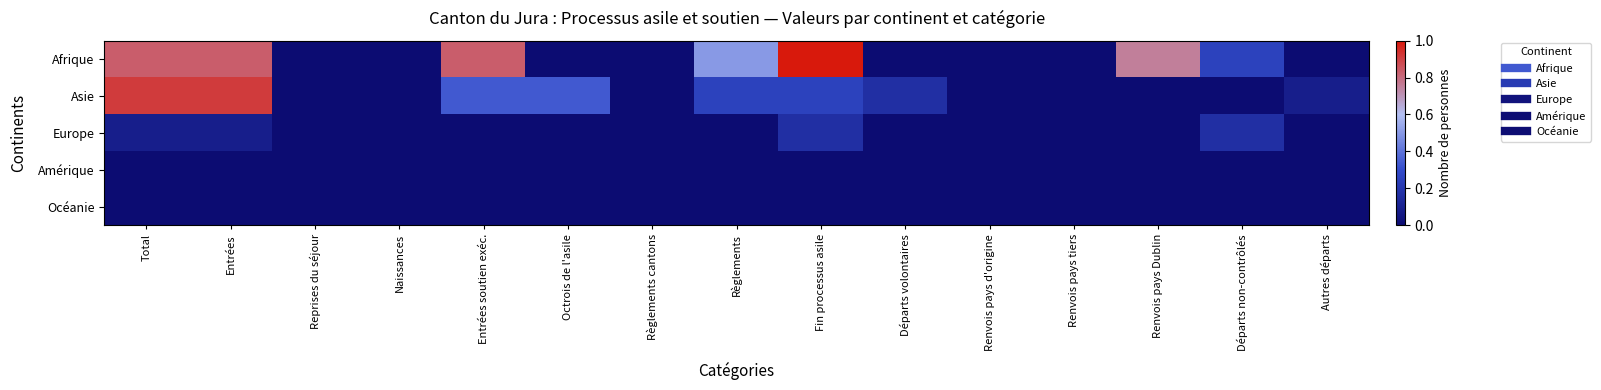

Reading left to right, transcribe all the data shown in this chart.

Afrique: Total=0.8	Entrées=0.8	Reprises du séjour=0.0	Naissances=0.0	Entrées soutien exéc.=0.8	Octrois de l'asile=0.0	Règlements cantons=0.0	Règlements=0.5	Fin processus asile=1.0	Départs volontaires=0.0	Renvois pays d'origine=0.0	Renvois pays tiers=0.0	Renvois pays Dublin=0.8	Départs non-contrôlés=0.2	Autres départs=0.0
Asie: Total=0.9	Entrées=0.9	Reprises du séjour=0.0	Naissances=0.0	Entrées soutien exéc.=0.3	Octrois de l'asile=0.3	Règlements cantons=0.0	Règlements=0.2	Fin processus asile=0.2	Départs volontaires=0.2	Renvois pays d'origine=0.0	Renvois pays tiers=0.0	Renvois pays Dublin=0.0	Départs non-contrôlés=0.0	Autres départs=0.1
Europe: Total=0.1	Entrées=0.1	Reprises du séjour=0.0	Naissances=0.0	Entrées soutien exéc.=0.0	Octrois de l'asile=0.0	Règlements cantons=0.0	Règlements=0.0	Fin processus asile=0.2	Départs volontaires=0.0	Renvois pays d'origine=0.0	Renvois pays tiers=0.0	Renvois pays Dublin=0.0	Départs non-contrôlés=0.2	Autres départs=0.0
Amérique: Total=0.0	Entrées=0.0	Reprises du séjour=0.0	Naissances=0.0	Entrées soutien exéc.=0.0	Octrois de l'asile=0.0	Règlements cantons=0.0	Règlements=0.0	Fin processus asile=0.0	Départs volontaires=0.0	Renvois pays d'origine=0.0	Renvois pays tiers=0.0	Renvois pays Dublin=0.0	Départs non-contrôlés=0.0	Autres départs=0.0
Océanie: Total=0.0	Entrées=0.0	Reprises du séjour=0.0	Naissances=0.0	Entrées soutien exéc.=0.0	Octrois de l'asile=0.0	Règlements cantons=0.0	Règlements=0.0	Fin processus asile=0.0	Départs volontaires=0.0	Renvois pays d'origine=0.0	Renvois pays tiers=0.0	Renvois pays Dublin=0.0	Départs non-contrôlés=0.0	Autres départs=0.0